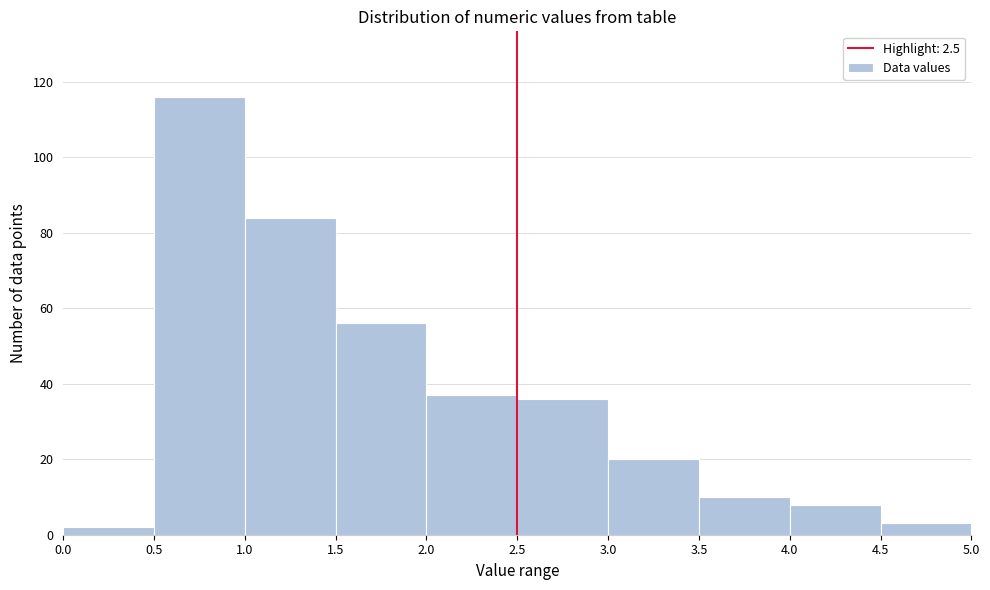

Reading left to right, list every bar in this chart as the range it spans on the x-axis followed by its height. The values are not printed on the chart, so give them approximately, as read against the axis.

0.0 to 0.5: 2
0.5 to 1.0: 116
1.0 to 1.5: 84
1.5 to 2.0: 56
2.0 to 2.5: 38
2.5 to 3.0: 36
3.0 to 3.5: 20
3.5 to 4.0: 10
4.0 to 4.5: 8
4.5 to 5.0: 4